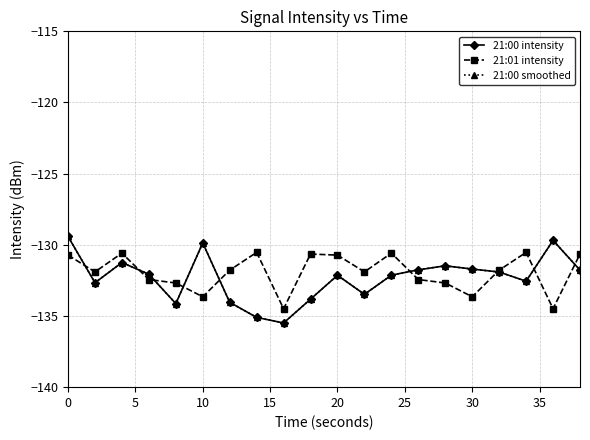

Is this an area chart (filled region under the line)?

No